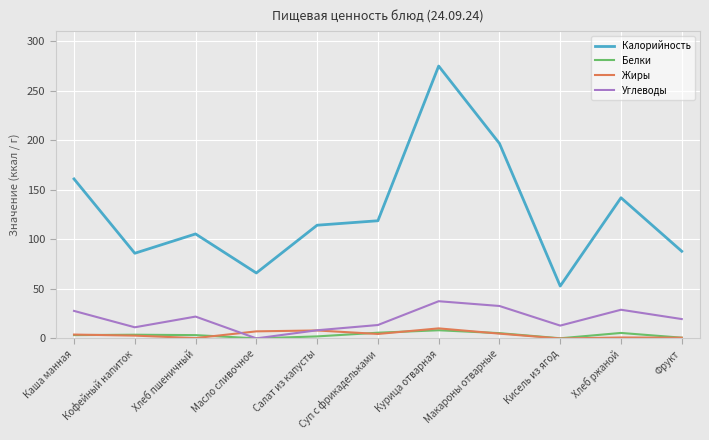

True or false: Углеводы and Калорийность intersect in this chart.

False